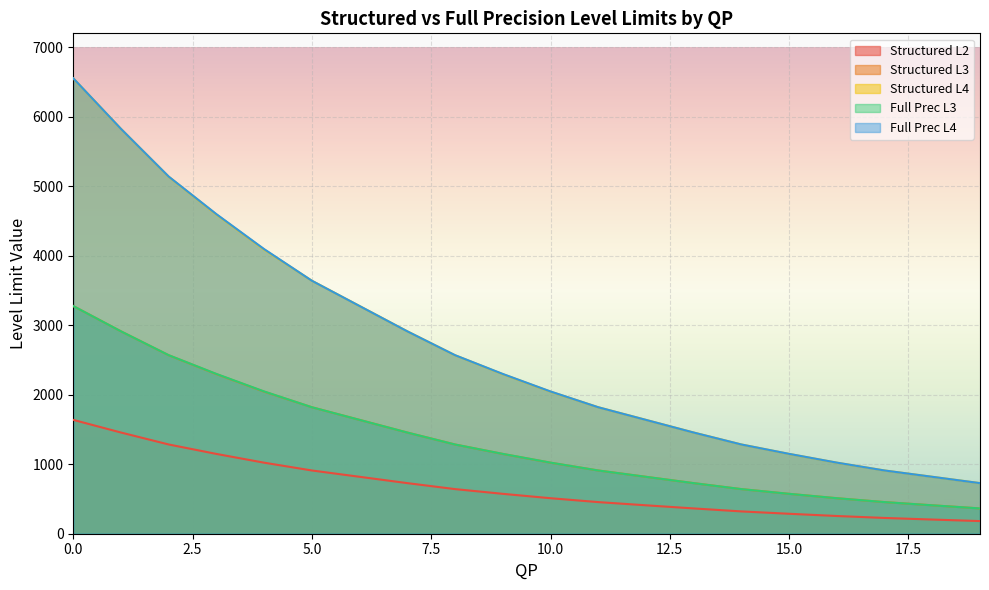

Reading left to right, transcribe all the data shown in this chart.

Structured L2: 1638	1456	1284	1148	1022	910	819	728	642	574	511	455	409	364	321	287	255	227	204	182
Structured L3: 3276	2912	2568	2296	2044	1820	1638	1456	1284	1148	1022	910	819	728	642	574	511	455	409	364
Structured L4: 6552	5824	5136	4592	4088	3640	3276	2912	2568	2296	2044	1820	1638	1456	1284	1148	1022	910	819	728
Full Prec L3: 3276	2912	2569	2299	2047	1820	1638	1456	1284	1149	1023	910	819	728	642	574	511	455	409	364
Full Prec L4: 6553	5825	5139	4598	4095	3640	3276	2912	2569	2299	2047	1820	1638	1456	1284	1149	1023	910	819	728